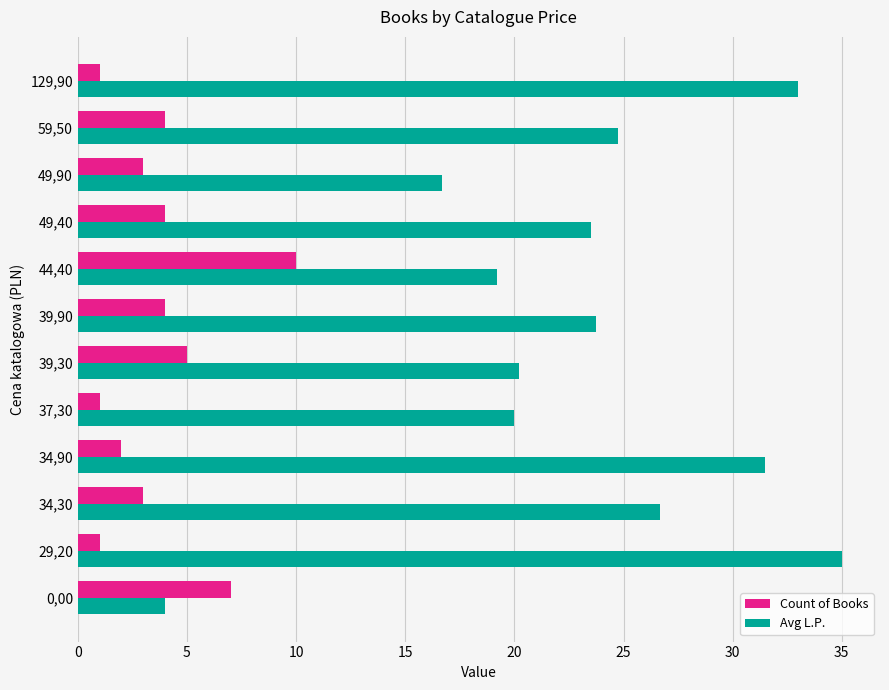

True or false: Avg L.P. has a value of 5.1 at 39,30.

False